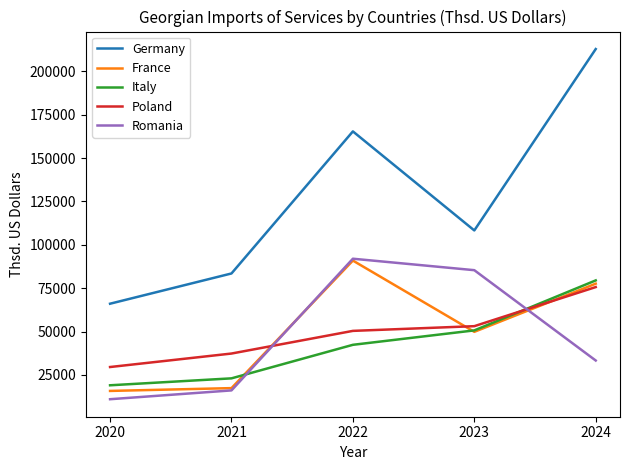

What is the maximum value for Romania?

91965.6